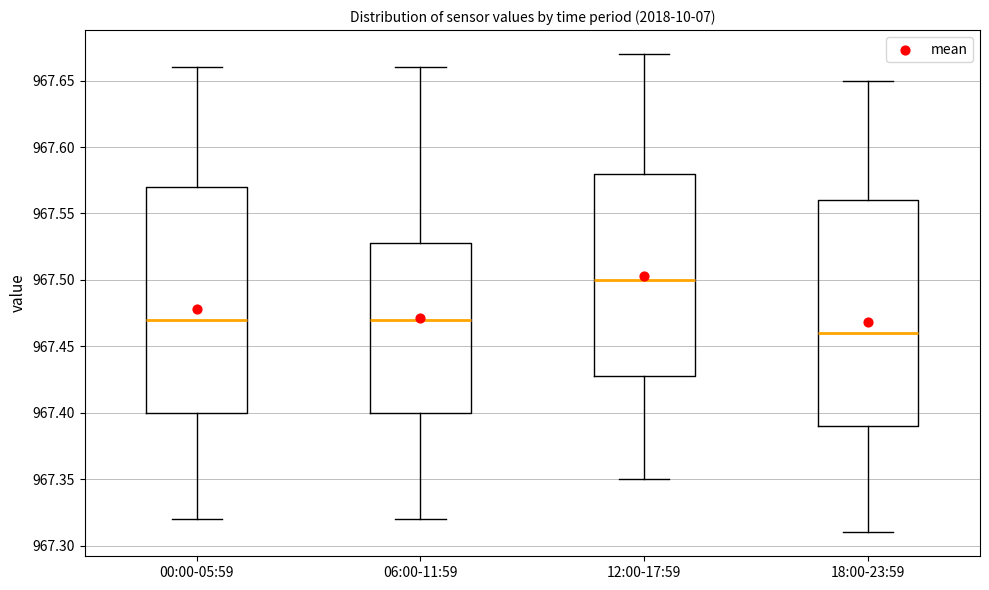

Reading left to right, read every box against the y-axis: the position of its median line, the range the box covers, and the ends of its whiskers. The values are not printed on the chart, so give them approximately, as read against the axis.

00:00-05:59: median 967.47, box 967.40 to 967.57, whiskers 967.32 to 967.66
06:00-11:59: median 967.47, box 967.40 to 967.53, whiskers 967.32 to 967.66
12:00-17:59: median 967.50, box 967.43 to 967.58, whiskers 967.35 to 967.67
18:00-23:59: median 967.46, box 967.39 to 967.56, whiskers 967.31 to 967.65